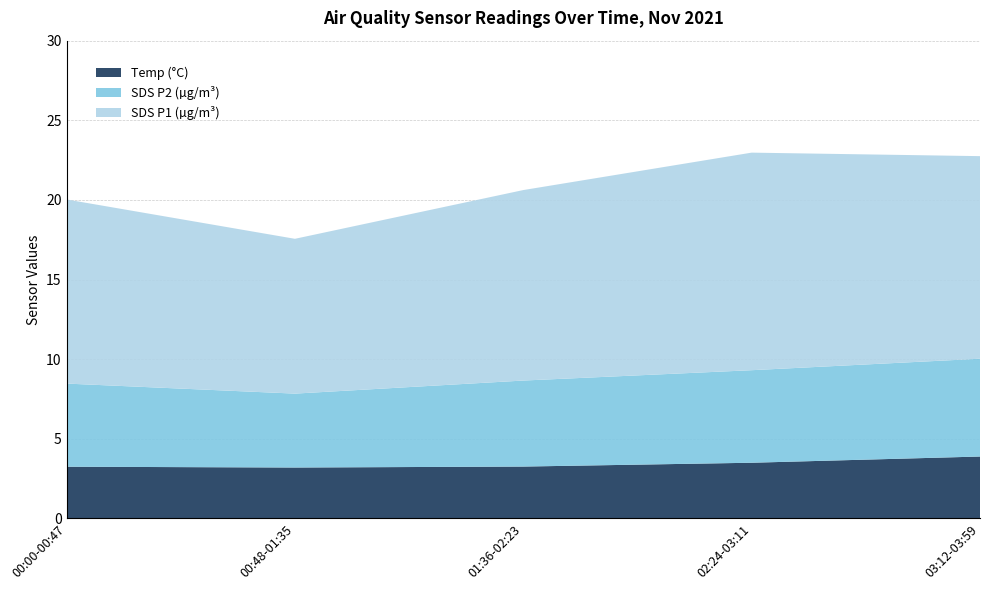

What is the total value across all series at 00:48-01:35?

17.6